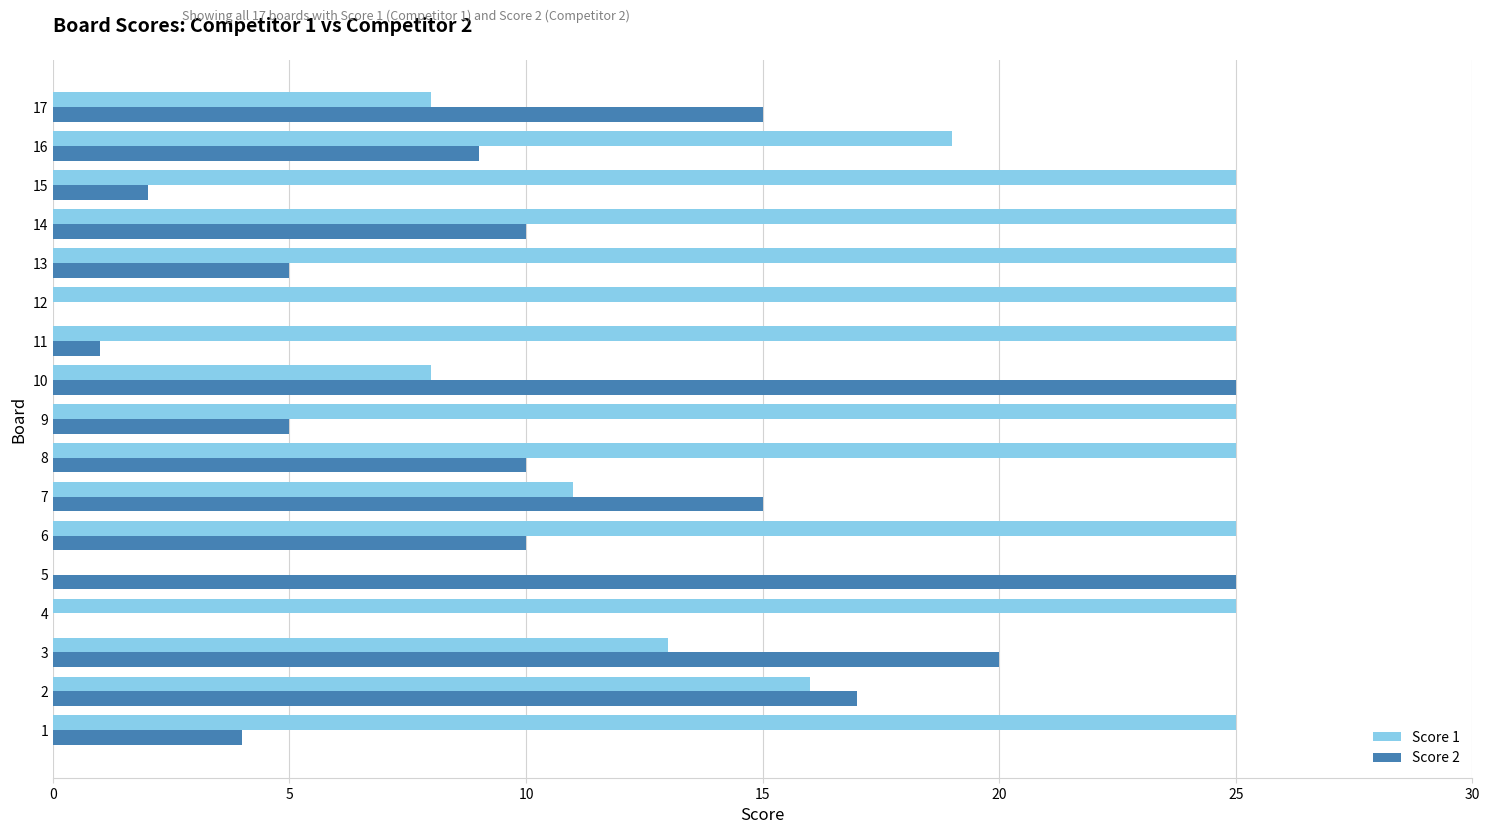

Between 1 and 11, which series saw the biggest shift?

Score 2